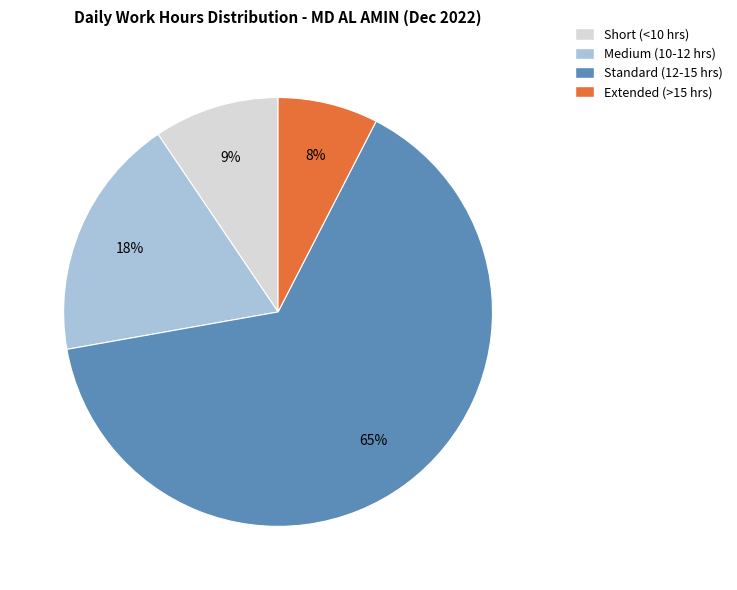

Is there a majority slice in this chart?

Yes